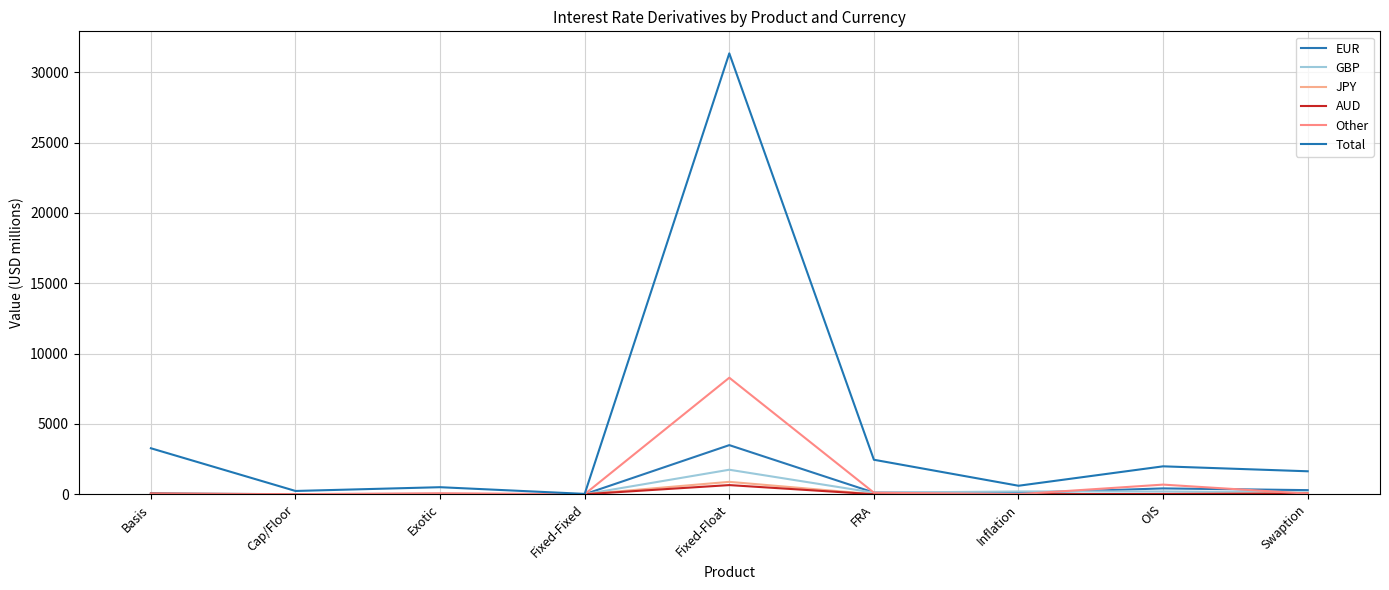

What is the label of the 1st point from the left?

Basis